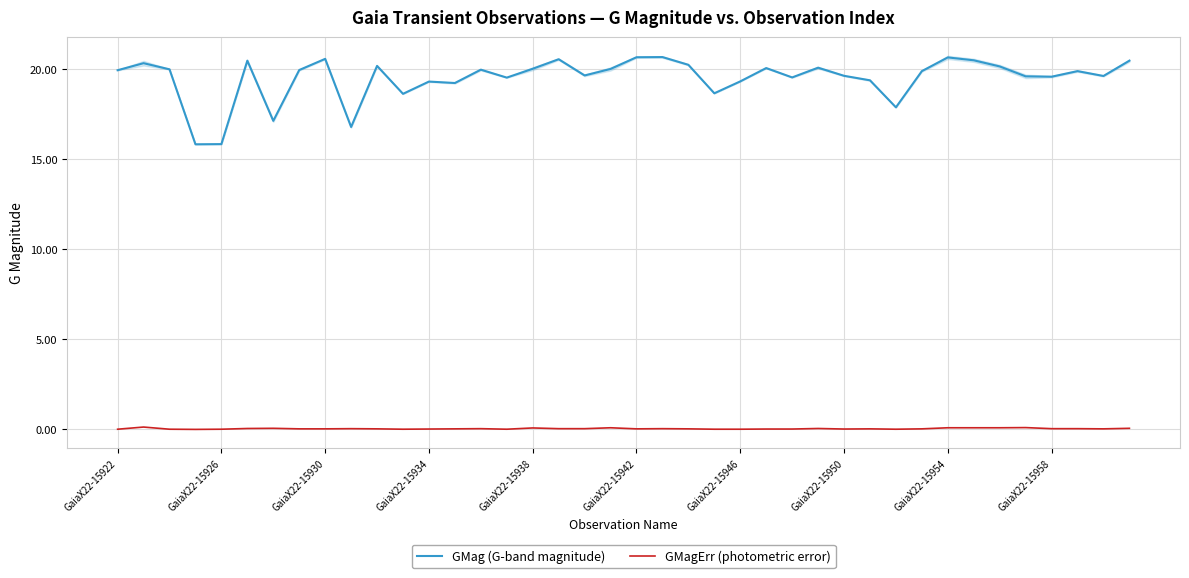

The GMagErr (photometric error) series shows 0.0 at 22. True or false?

False